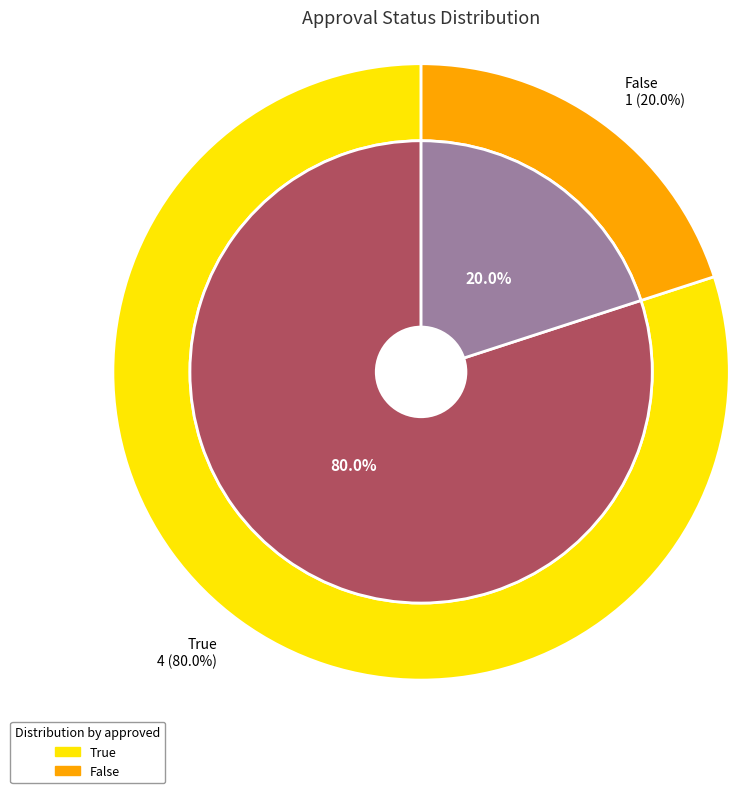

Count the number of slices in the pie.

2